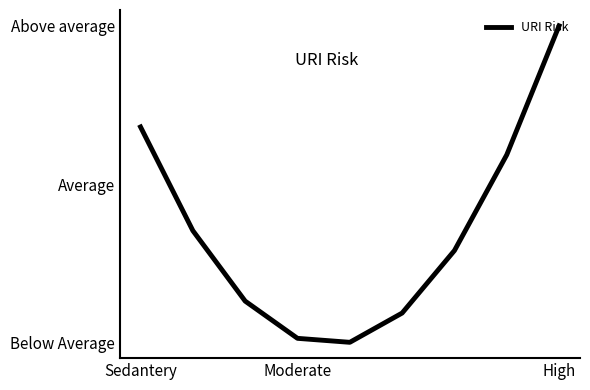

What is the maximum value shown in the chart?

5.7